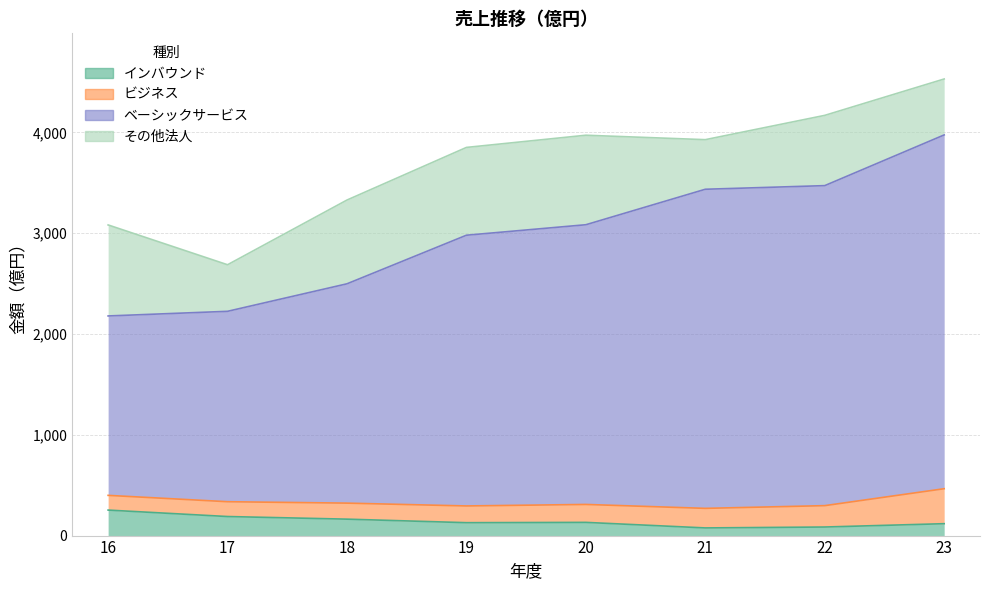

Is the value of ベーシックサービス at 17 greater than the value of インバウンド at 17?

Yes